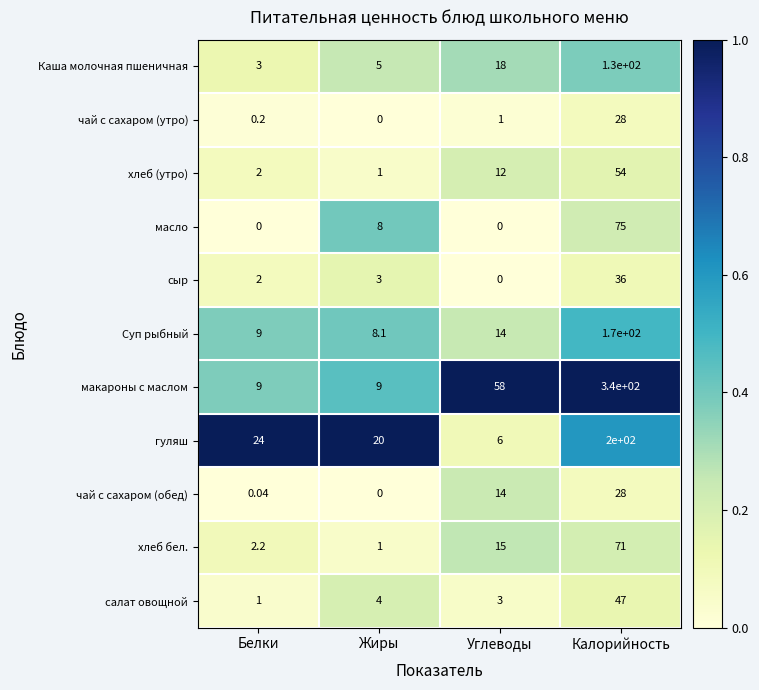

Which series has the largest range (max minus min)?

макароны с маслом